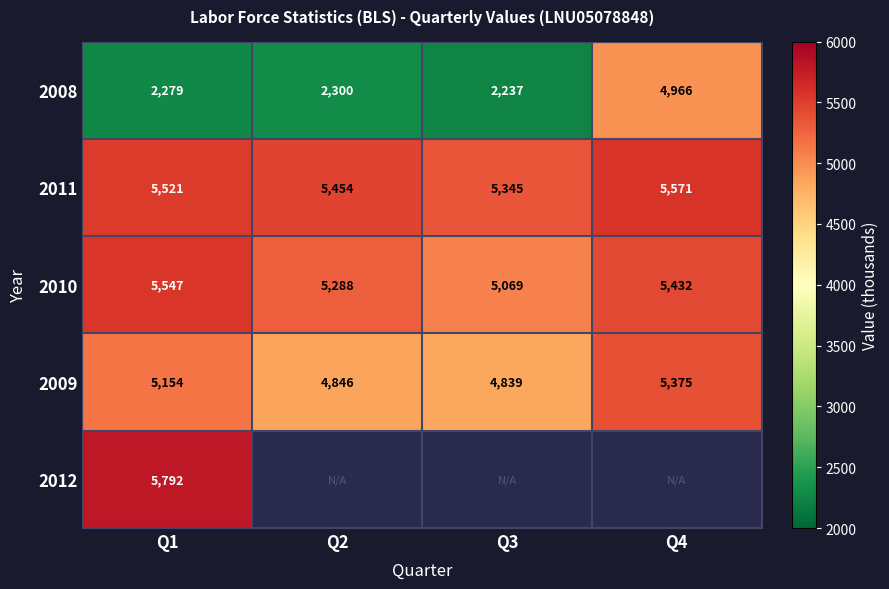

How many distinct data groups are displayed?

5